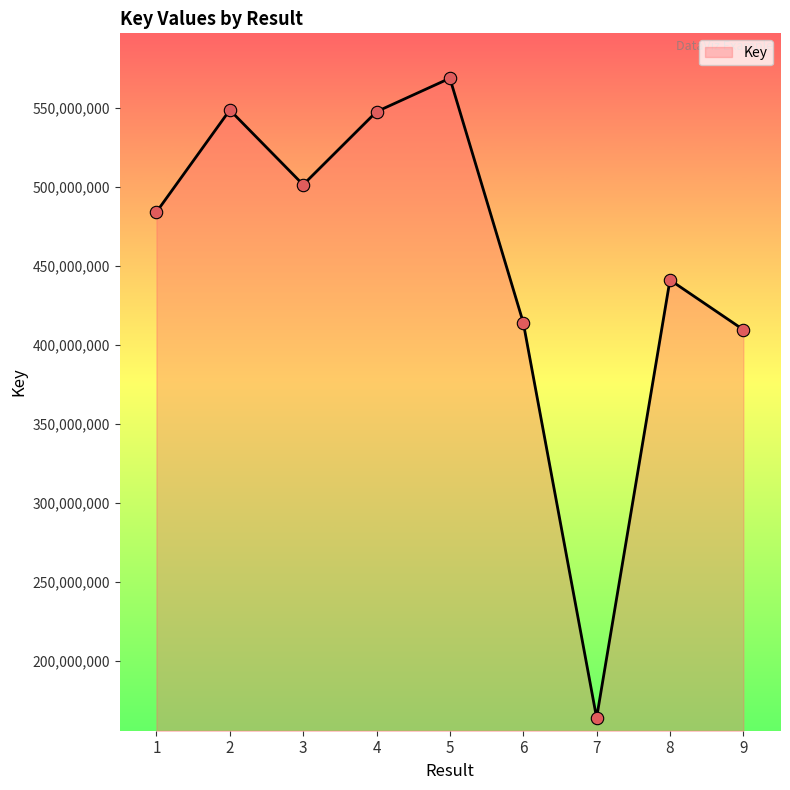

What is the change in value from 5 to 7?

-405168153